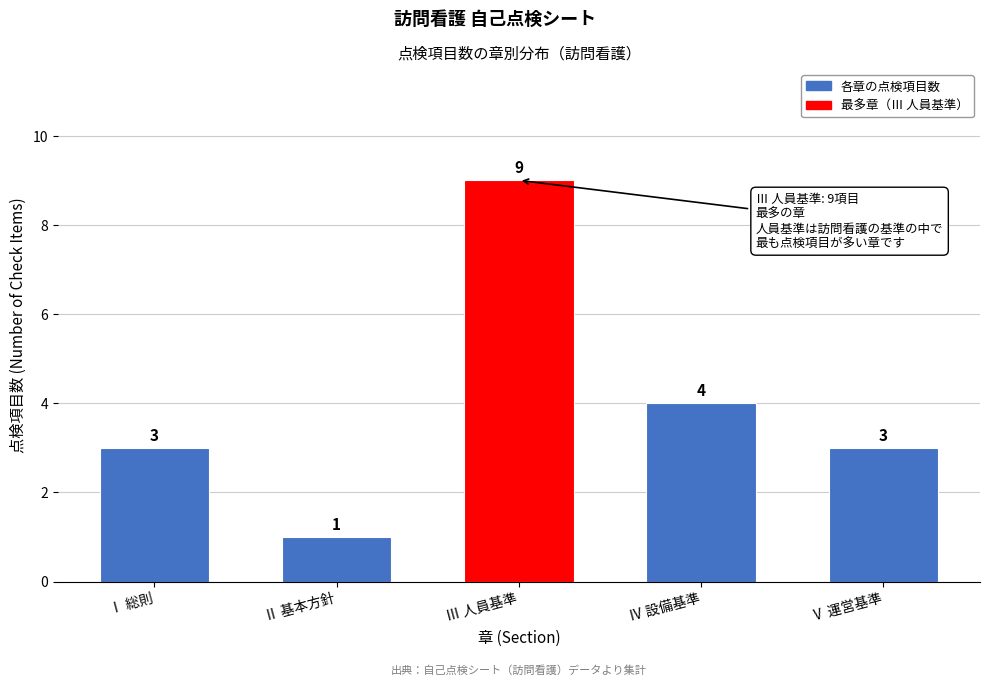

Reading right to left, list all the values displayed in this chart.

Ⅴ 運営基準=3	Ⅳ 設備基準=4	Ⅲ 人員基準=9	Ⅱ 基本方針=1	Ⅰ 総則=3